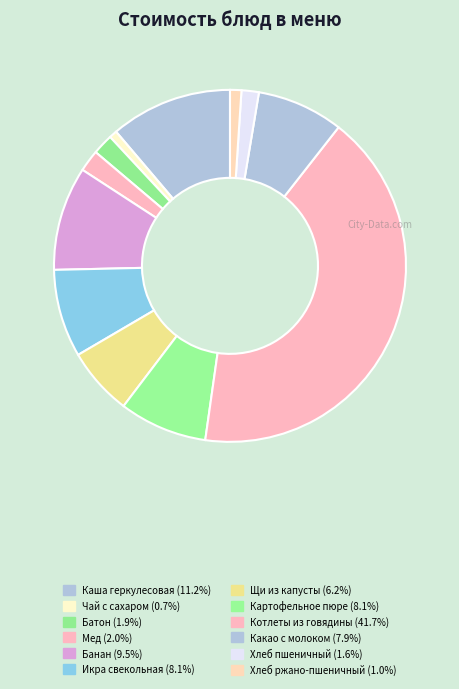

Rank the categories by value from lowest to highest.

Чай с сахаром, Хлеб ржано-пшеничный, Хлеб пшеничный, Батон, Мед, Щи из капусты, Какао с молоком, Икра свекольная, Картофельное пюре, Банан, Каша геркулесовая, Котлеты из говядины